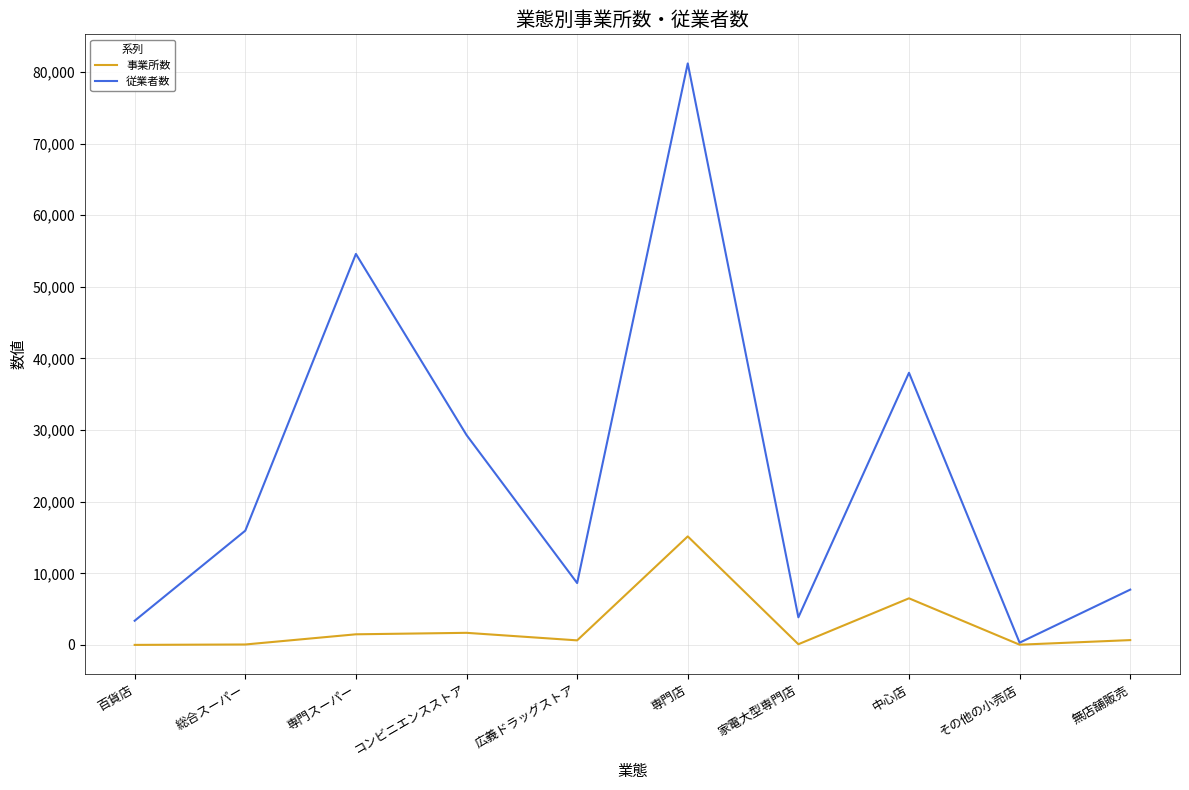

Which series changed the most between 専門店 and 無店舗販売?

従業者数